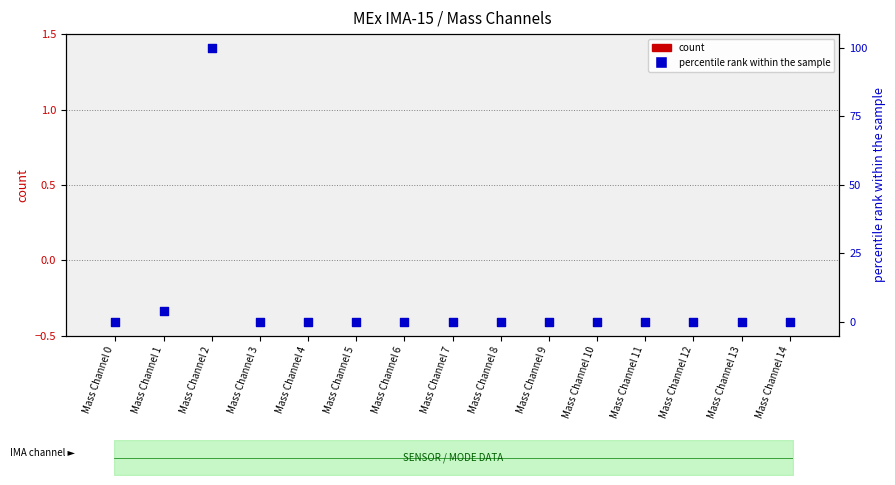

At how many categories does at least one series exceed 99?

1